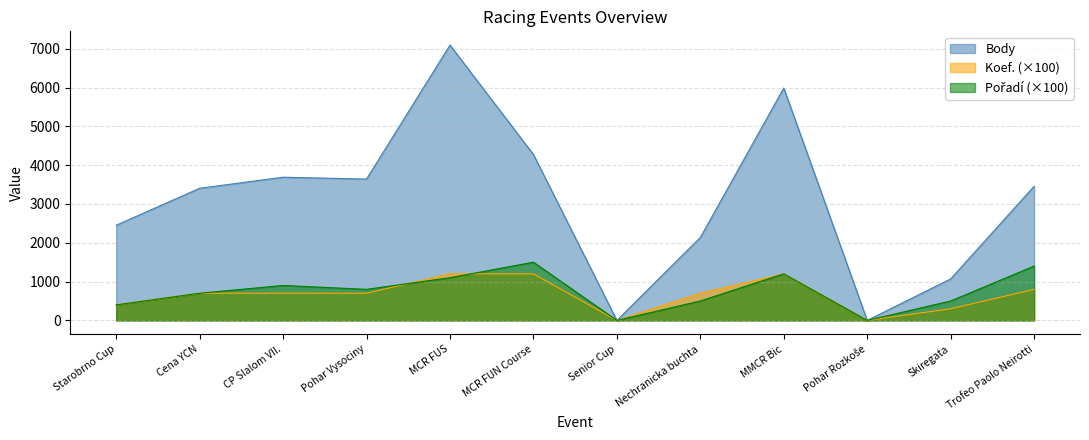

How many interior local valleys does the Body series have?

3